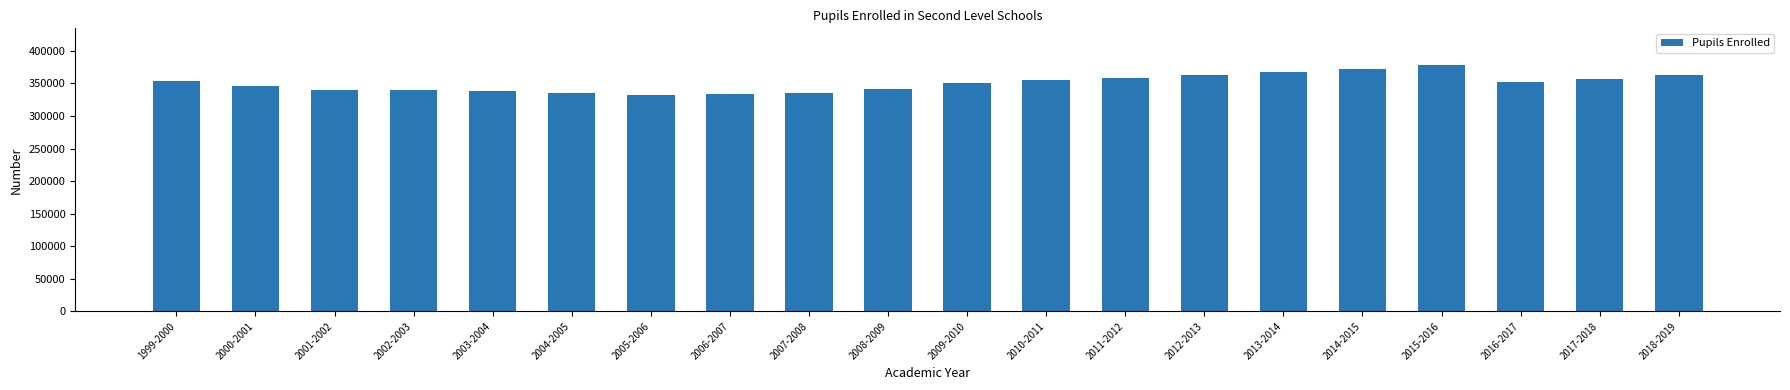

Which category has the highest value across all series?

2015-2016